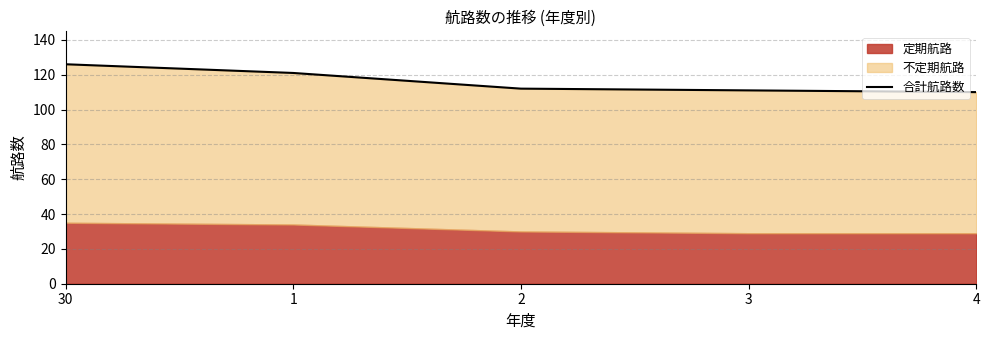

What is the change in value from 30 to 2?

-14